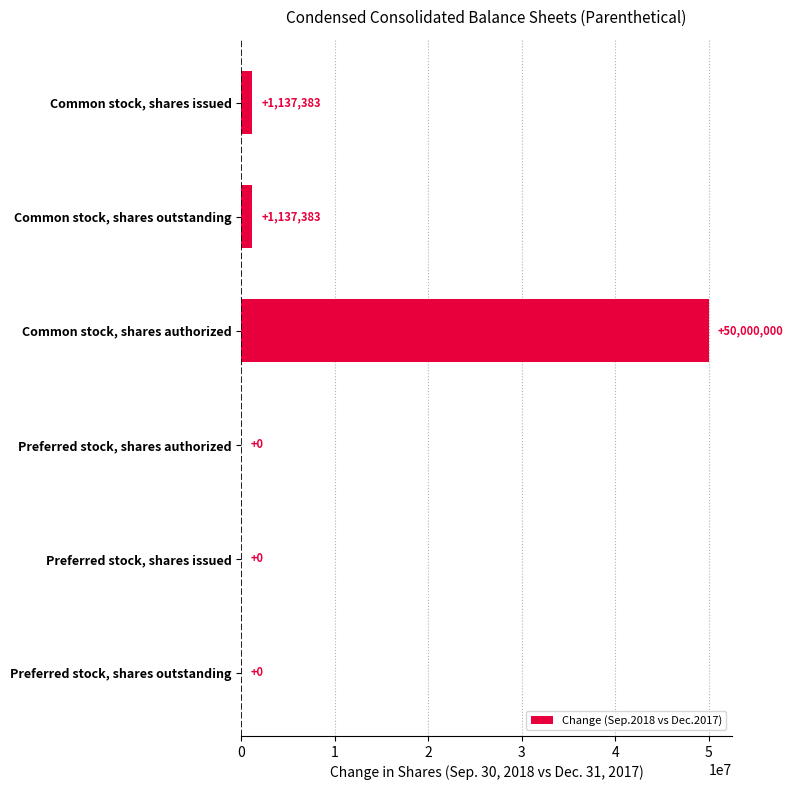

Between Common stock, shares outstanding and Preferred stock, shares issued, which is larger?

Common stock, shares outstanding